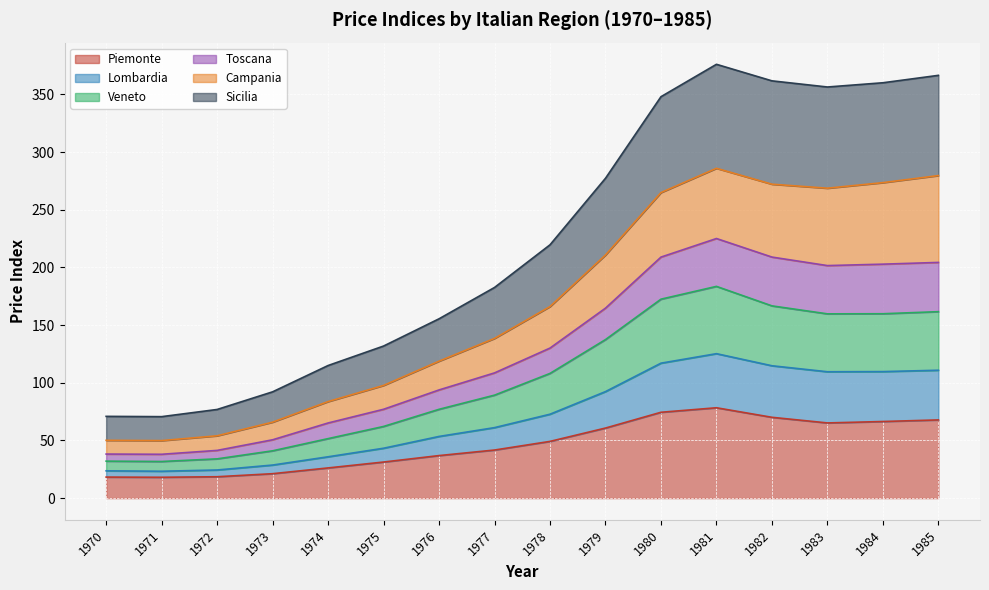

Count the number of categories in the chart.

16